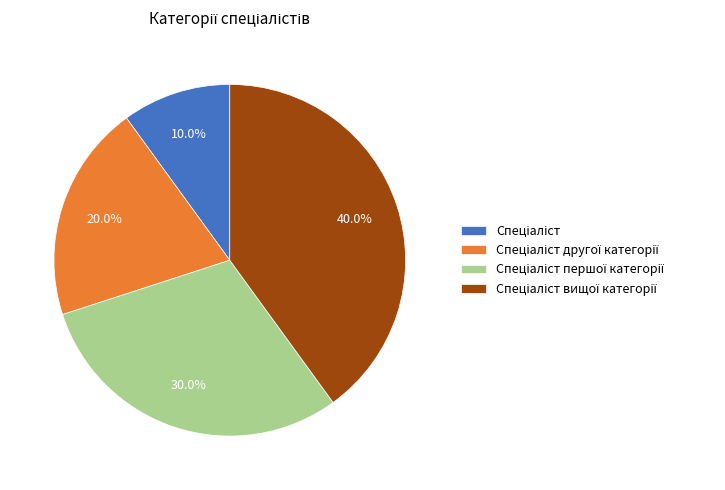

Does any single category account for the majority?

No